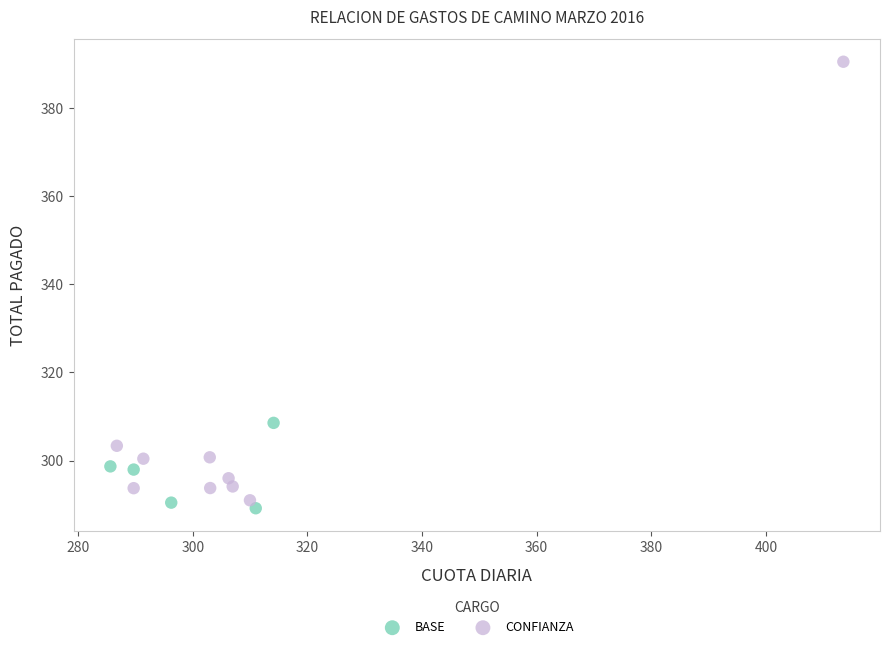

Which series has the widest spread of Y values?

CONFIANZA